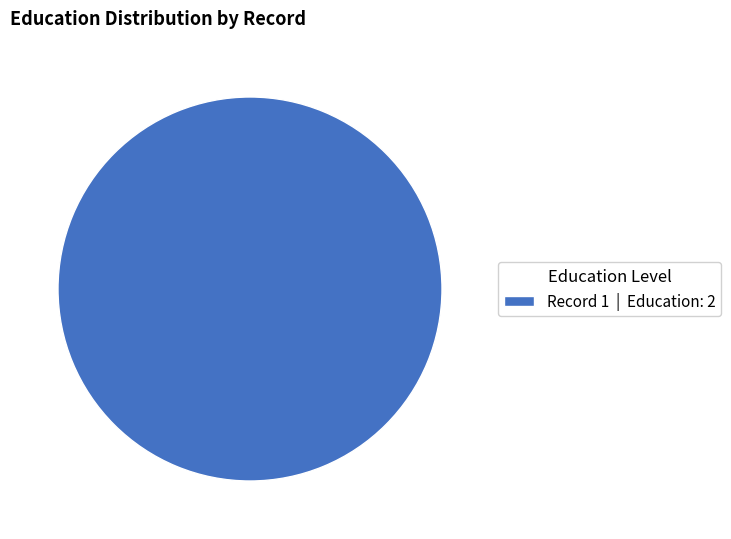

Does Record 1 | Education: 2 account for over 50% of the chart?

Yes